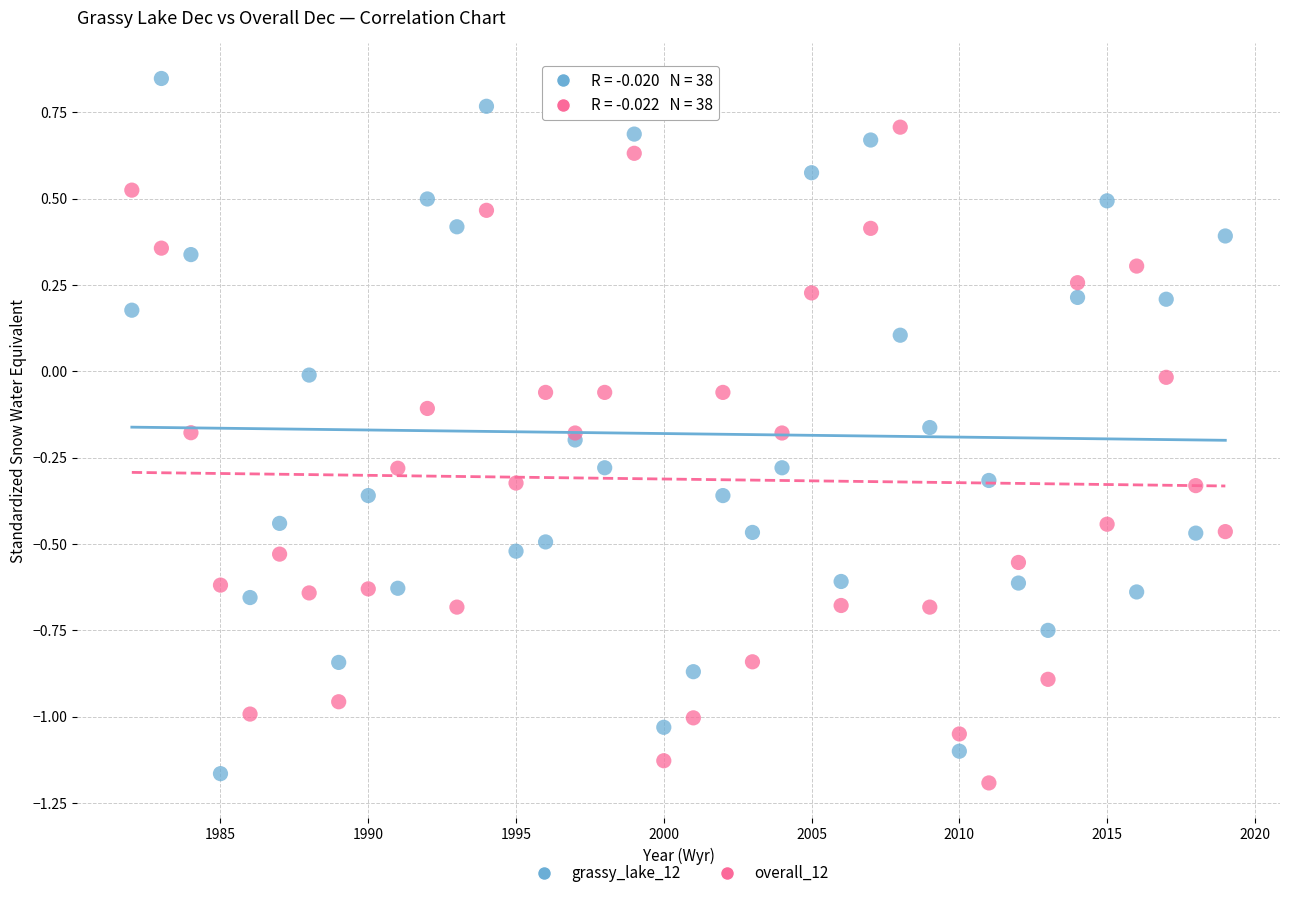

Which series contains the highest Y value?

grassy_lake_12